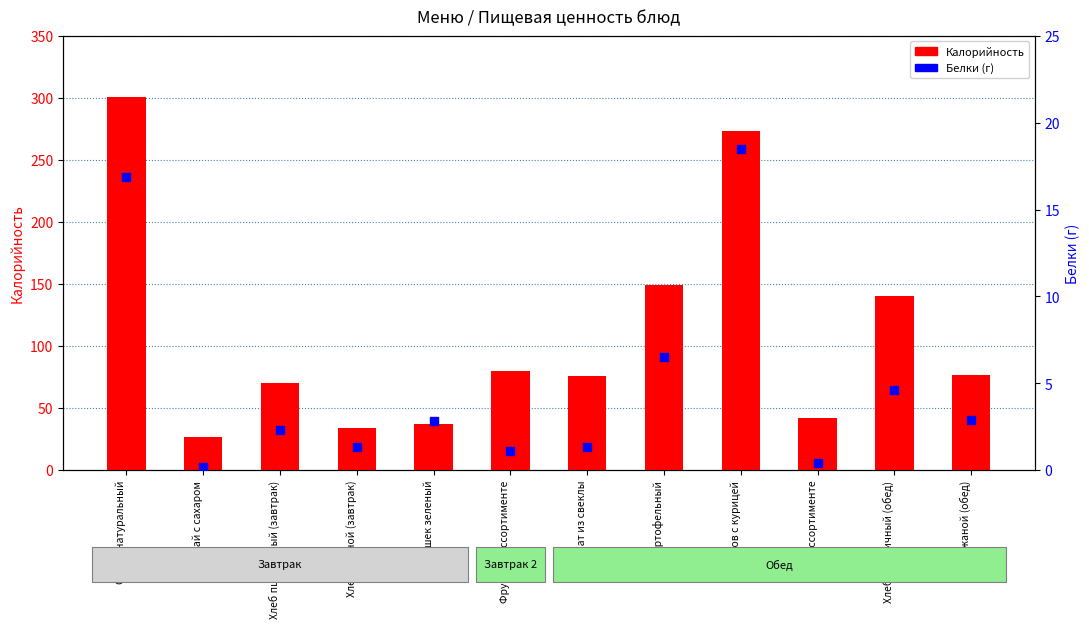

Which series has the widest spread of Y values?

Калорийность